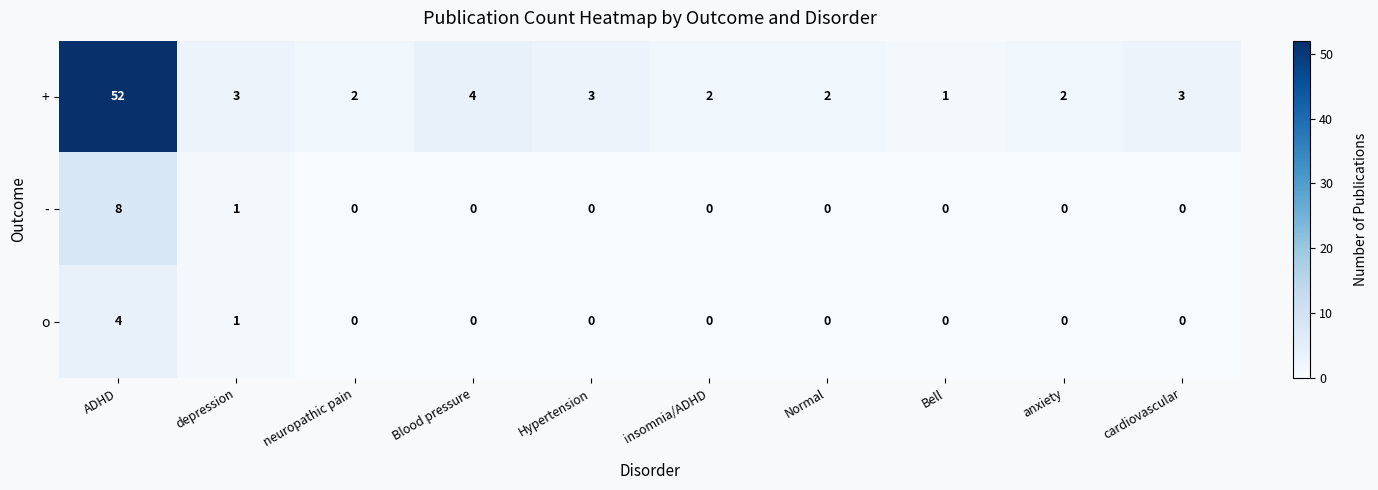

The value of o at Normal is 2. True or false?

False